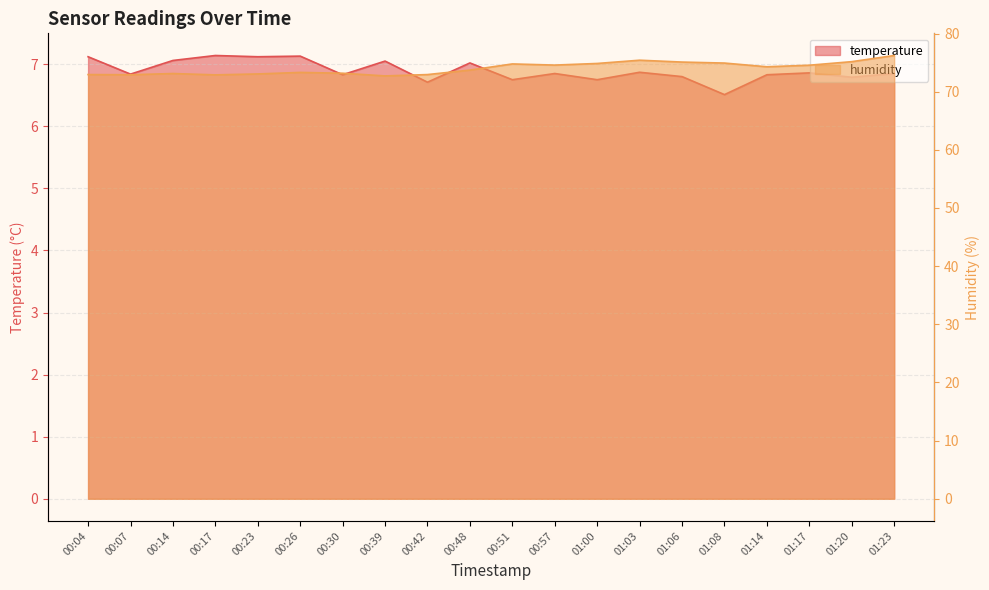

At which category does temperature reach its first local valley?

00:07